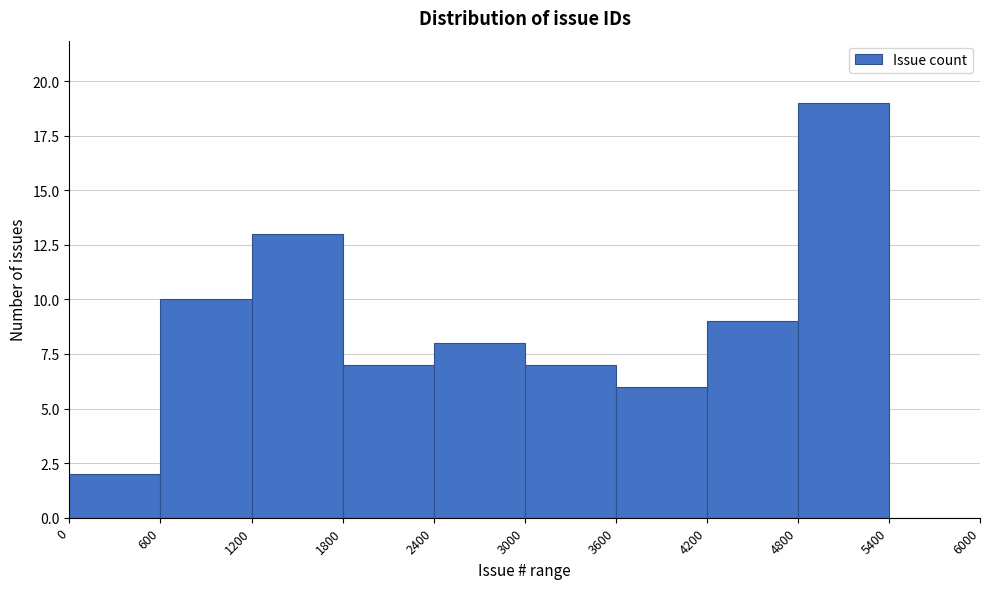

How tall is the bar that spans 1200 to 1800 on the x-axis? The values are not printed on the chart, so give them approximately, as read against the axis.

13